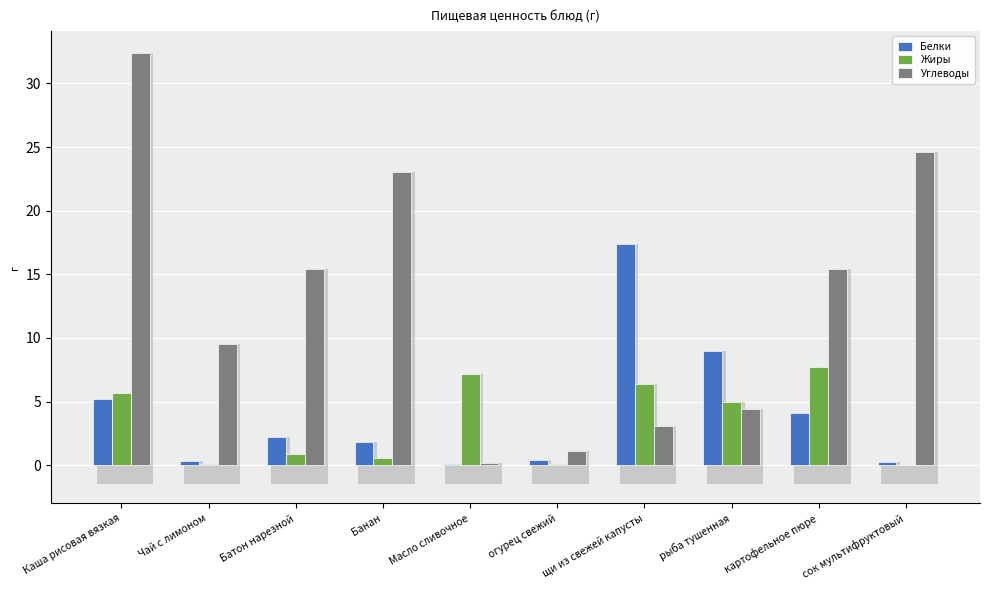

What position from the right is сок мультифруктовый?

1